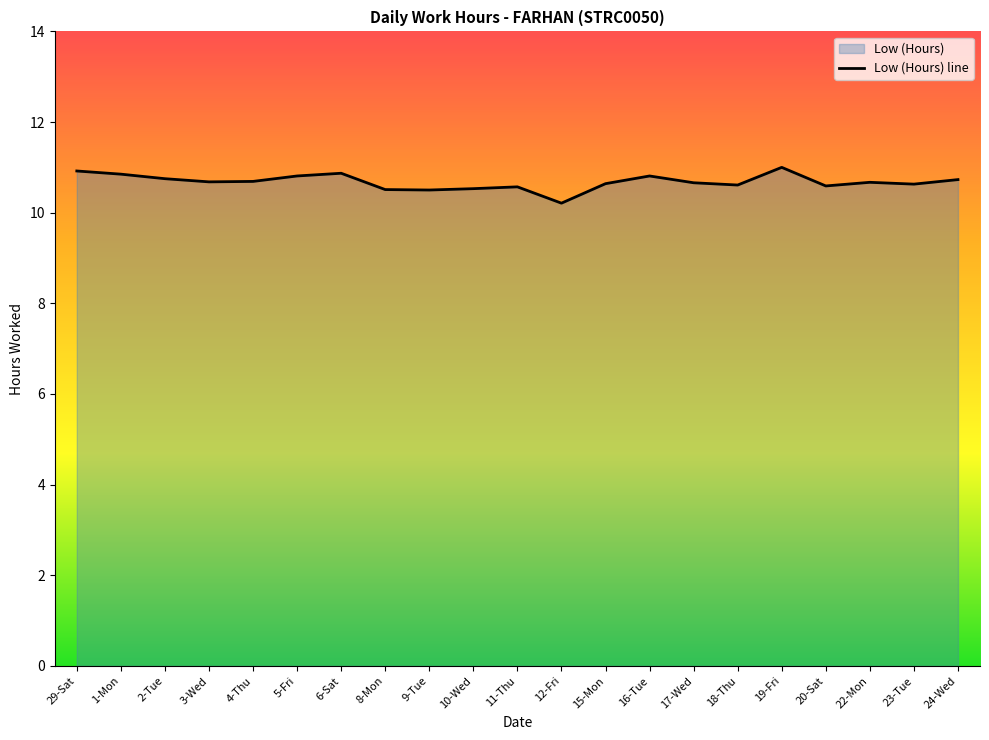

Which category has the highest value across all series?

19-Fri